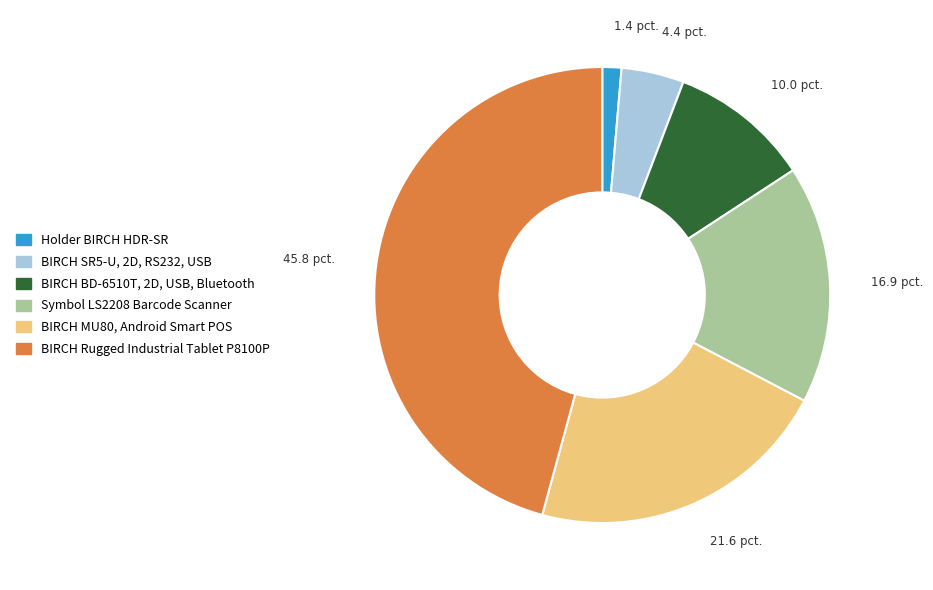

Which category has the biggest portion of the pie?

BIRCH Rugged Industrial Tablet P8100P